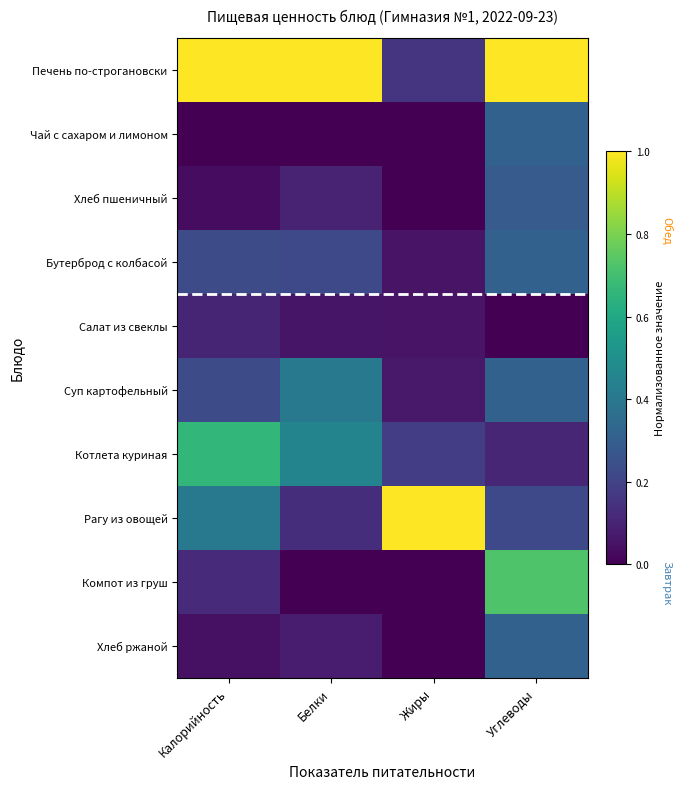

How many series are shown in this chart?

10